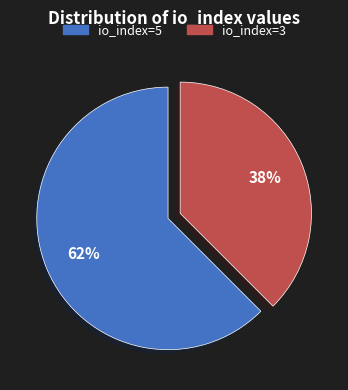

Is the sum of io_index=3 and io_index=5 greater than half?

Yes